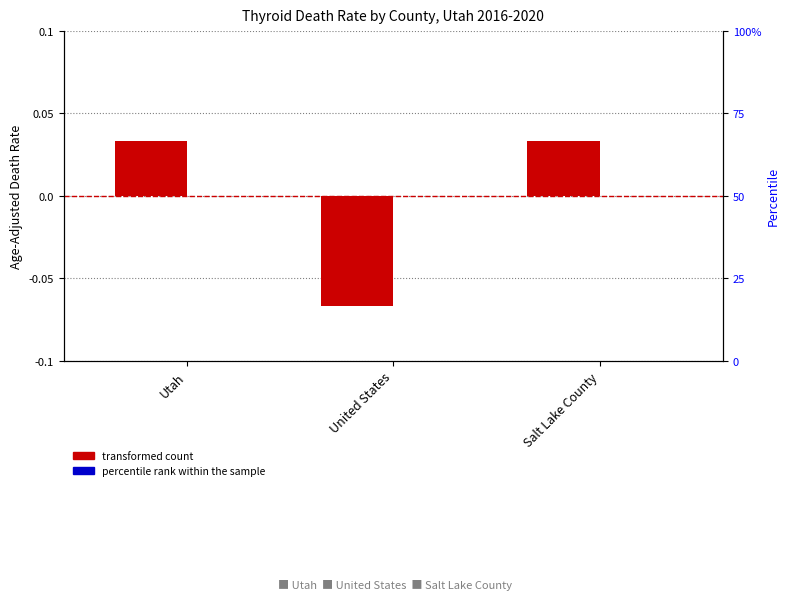

Between United States and Salt Lake County, which series saw the biggest shift?

transformed count